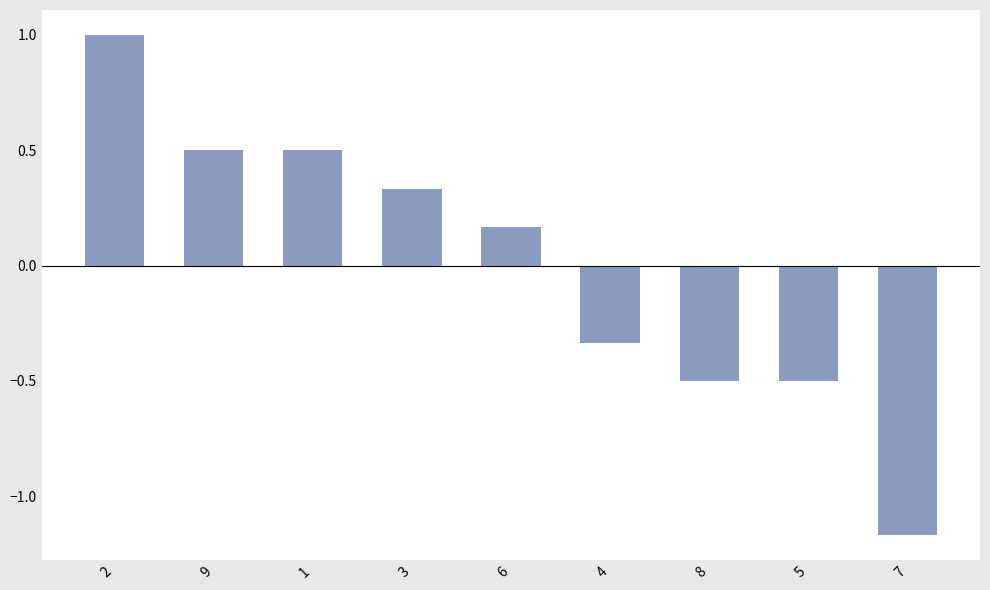

At which label is the value closest to 0?

6